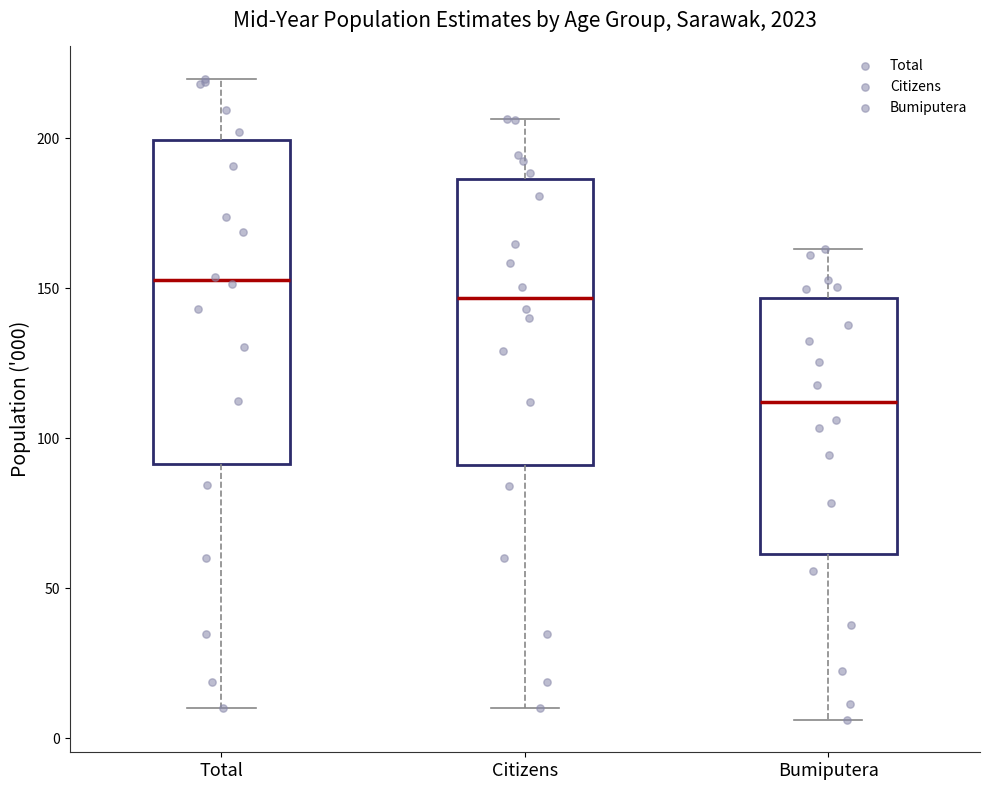

Reading left to right, transcribe this box plot: for each box, give where its median line is, the range the box spans, and where its two whiskers end, as read against the y-axis. The values are not printed on the chart, so give them approximately, as read against the axis.

Total: median 155, box 90 to 200, whiskers 10 to 220
Citizens: median 145, box 90 to 185, whiskers 10 to 205
Bumiputera: median 110, box 60 to 145, whiskers 5 to 165